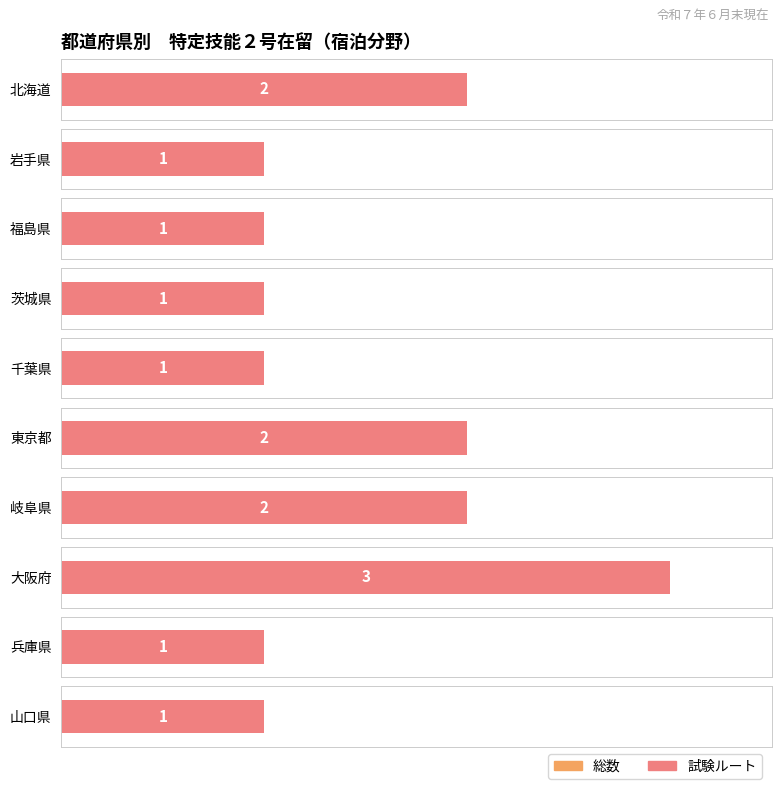

True or false: the data shows 3 at 大阪府.

True